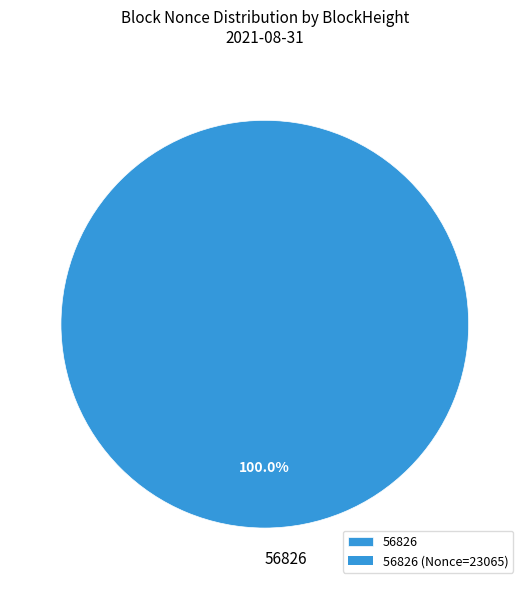

To the nearest percent, what percentage of the pie is 56826?

100%